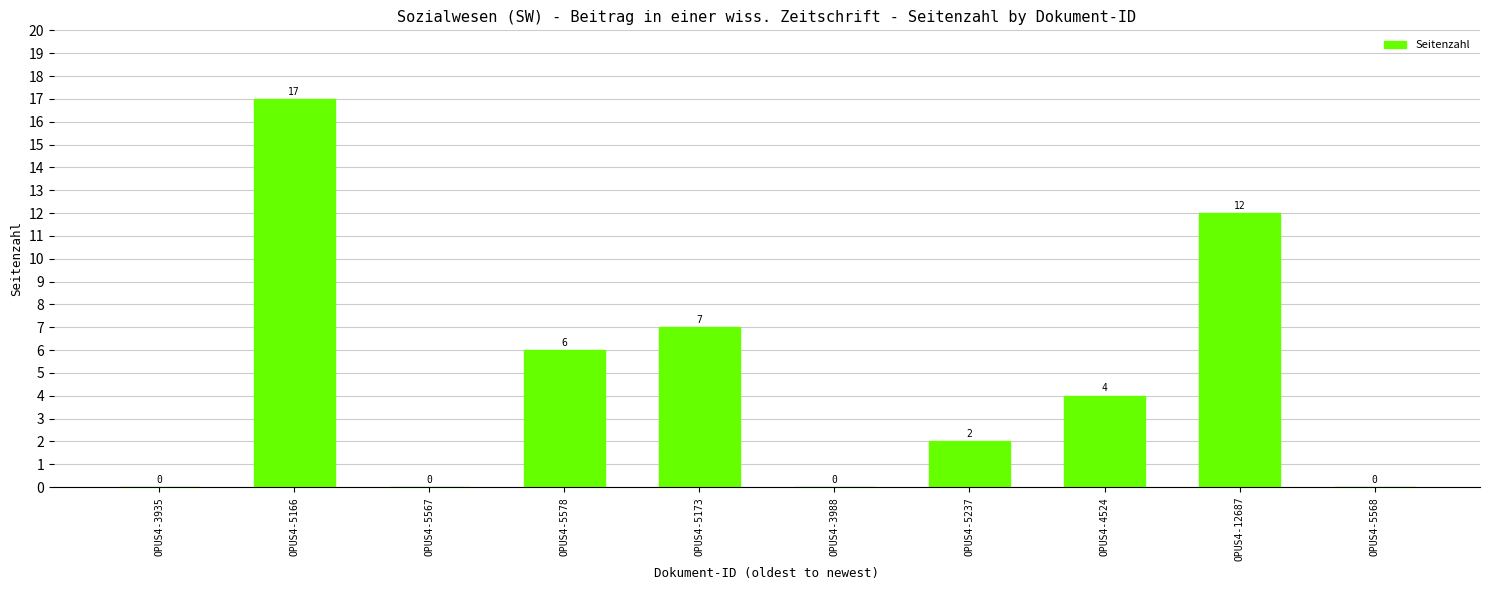

The chart shows a value of 0 at OPUS4-5567. True or false?

True